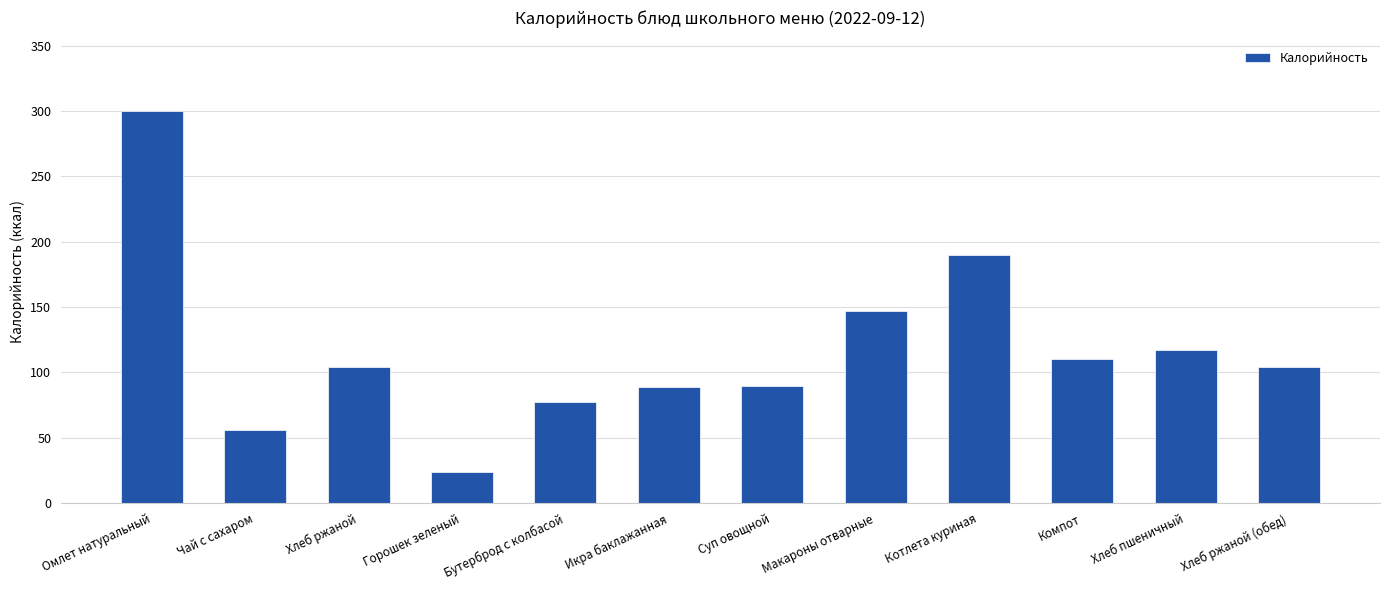

At which category does the chart reach its peak across all series?

Омлет натуральный